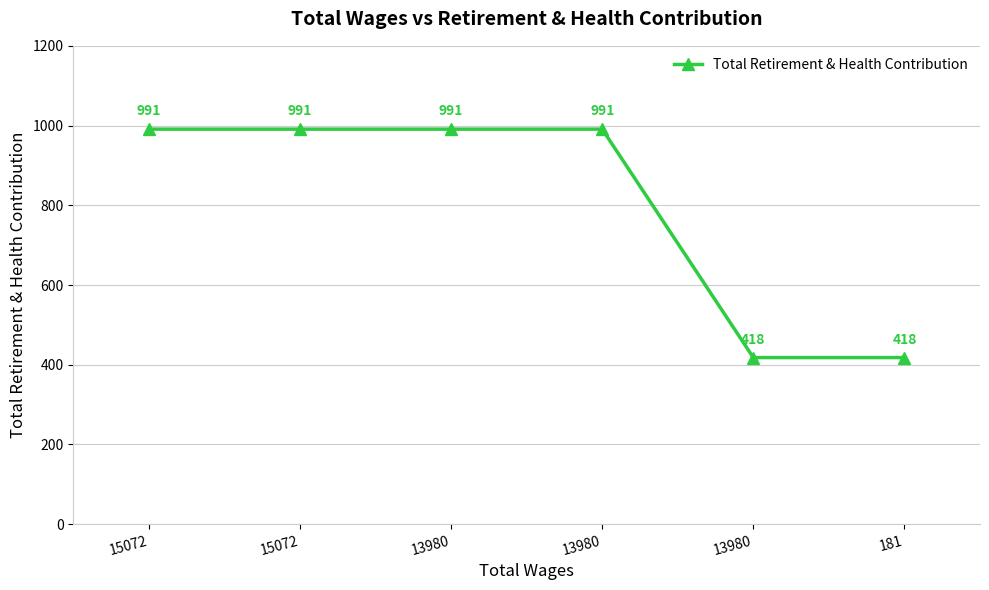

How many series are shown in this chart?

1